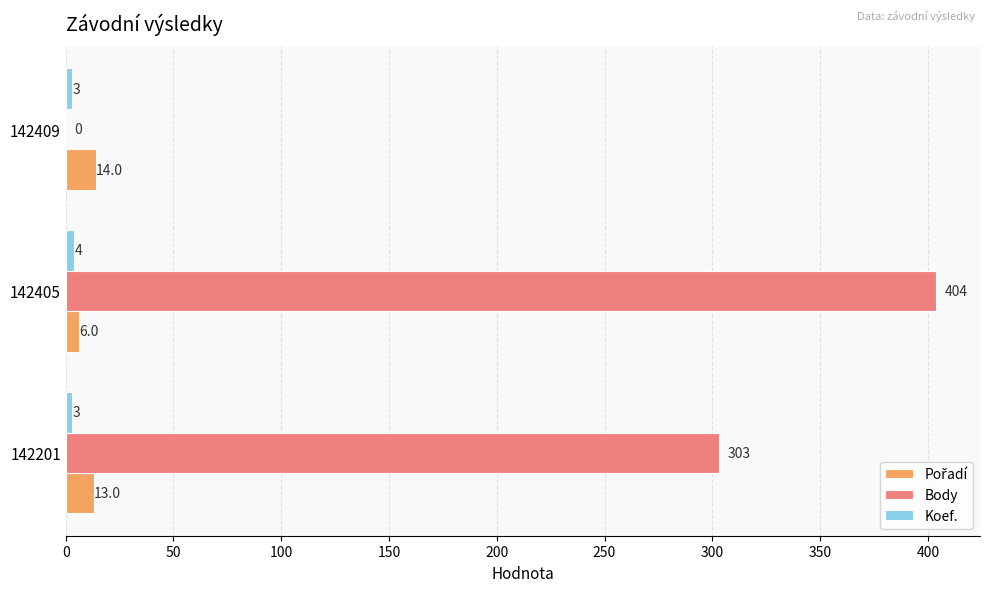

The Body series shows 604 at 142405. True or false?

False